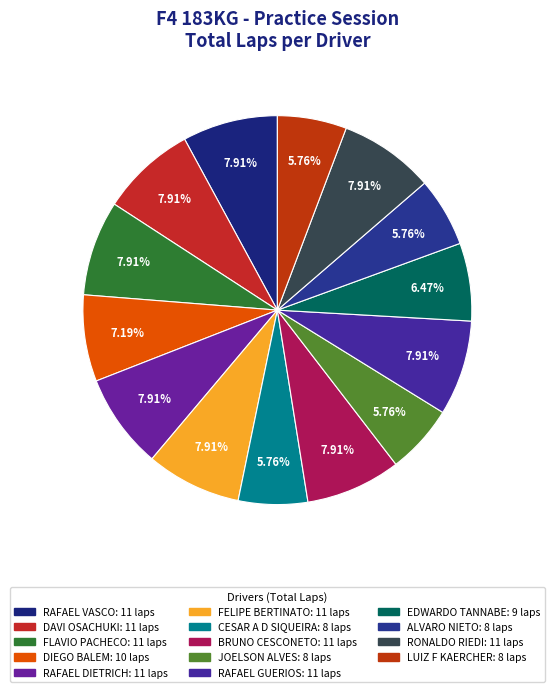

To the nearest percent, what is the combined percentage of DIEGO BALEM and RONALDO RIEDI?

15%